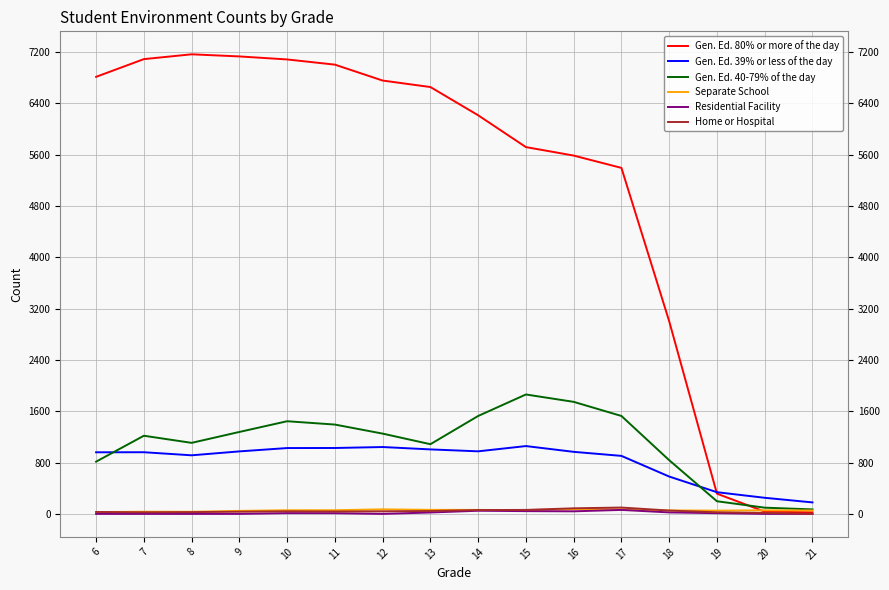

The value of Gen. Ed. 80% or more of the day at 16 is 5584. True or false?

True